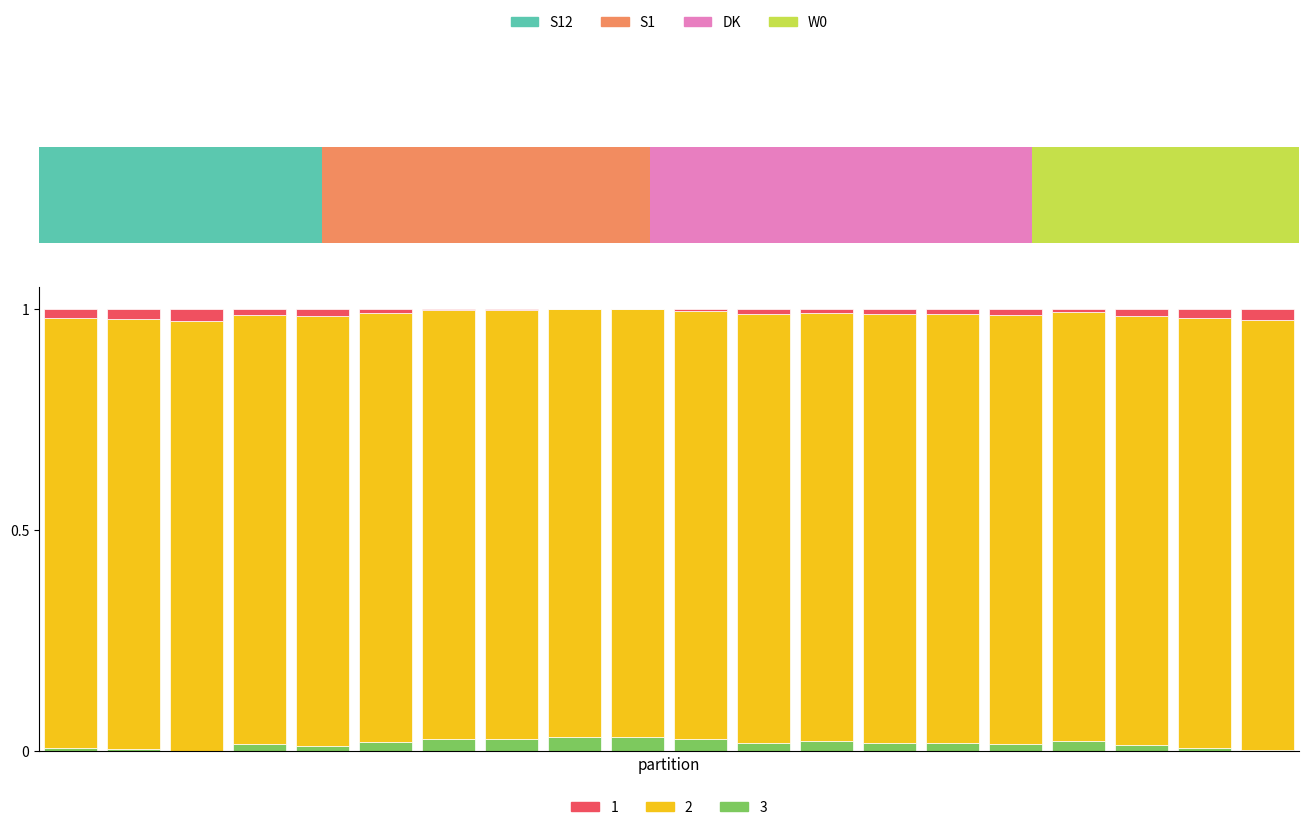

Is it true that the value at 2002-Q4 is 0.0?

False